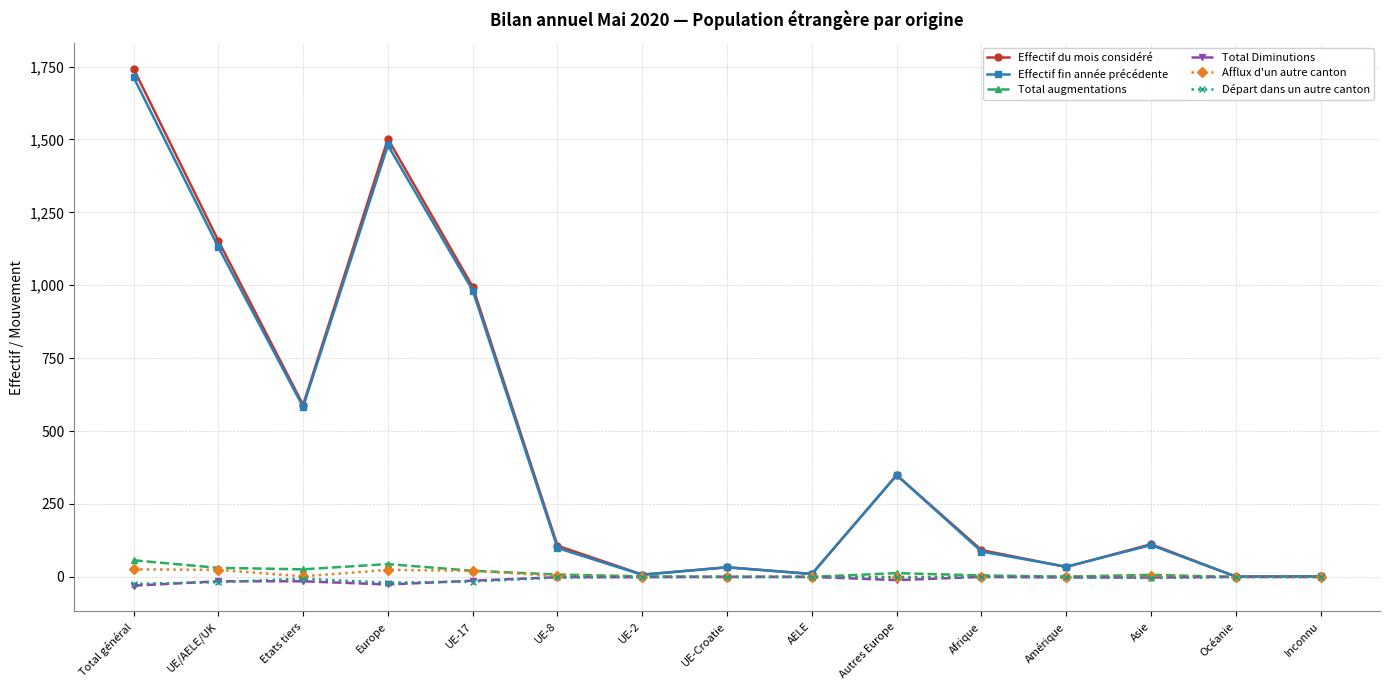

The Total augmentations series shows 57 at Total général. True or false?

True